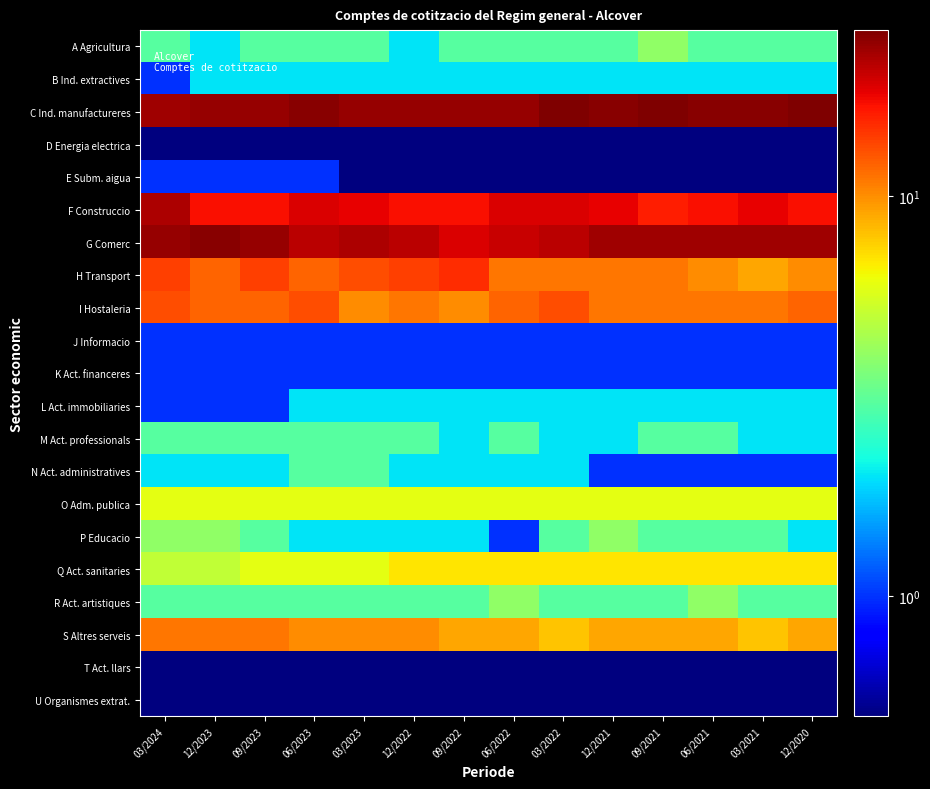

Which category has the highest value across all series?

03/2022